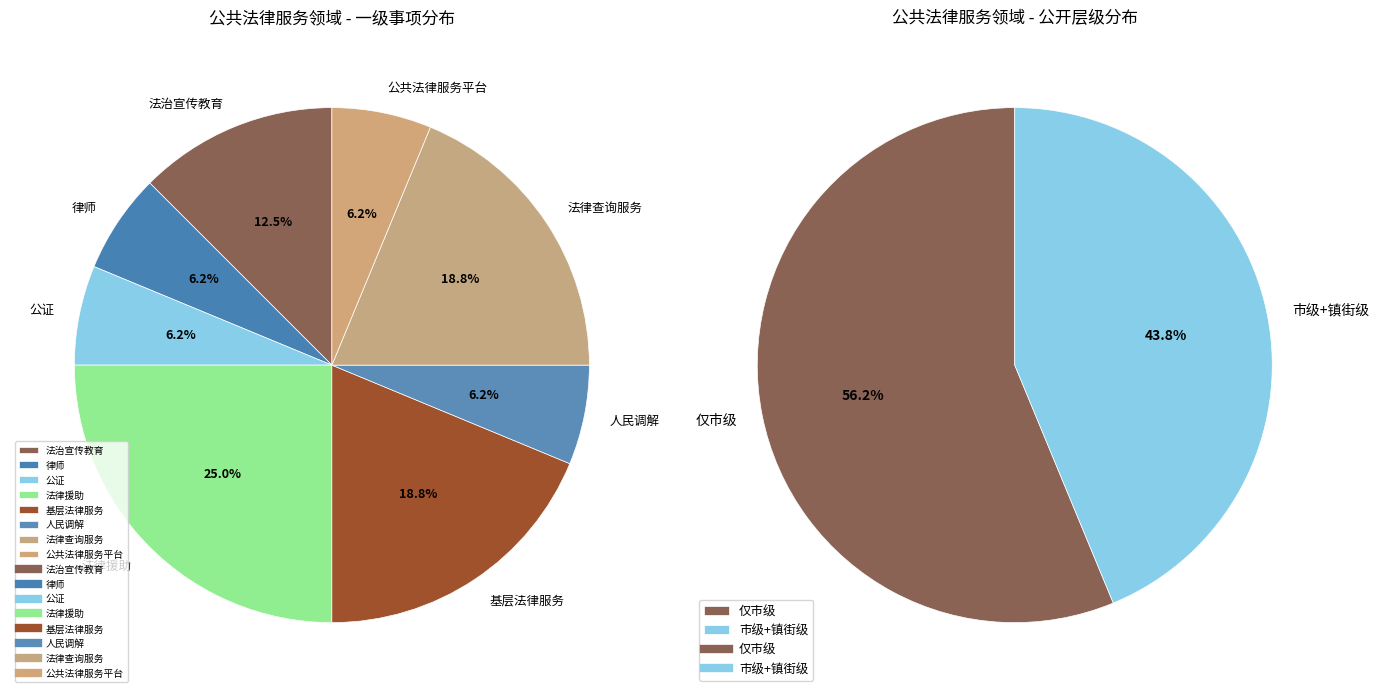

True or false: 法律查询服务 accounts for 28% of the total.

False